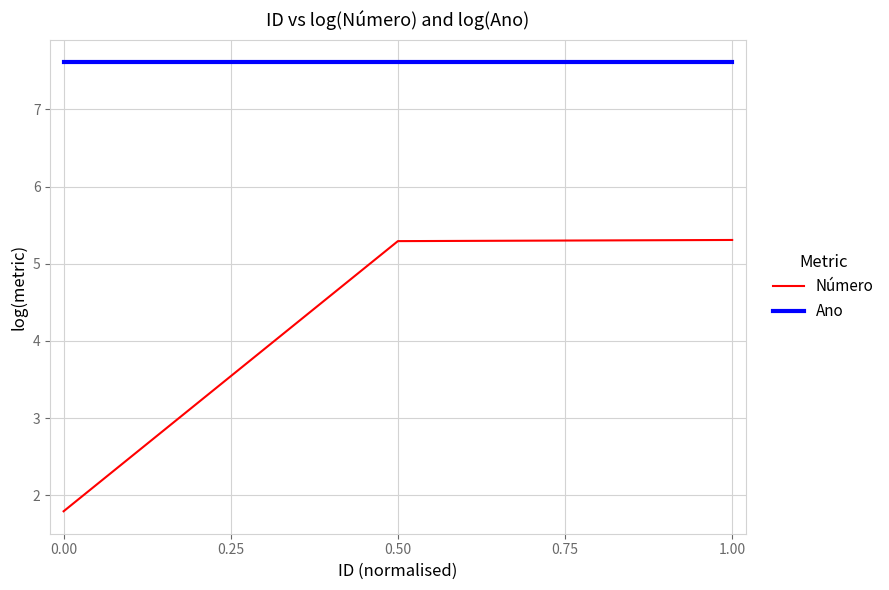

What is the minimum value for Número?

1.8